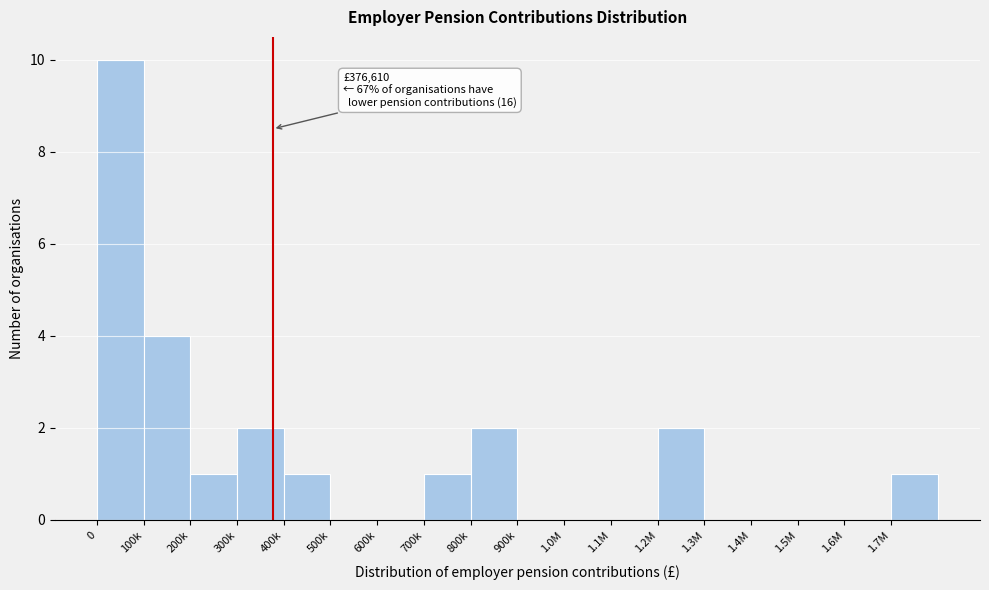

Reading left to right, transcribe all the data shown in this chart.

0=10	100k=4	200k=1	300k=2	400k=1	500k=0	600k=0	700k=1	800k=2	900k=0	1.0M=0	1.1M=0	1.2M=2	1.3M=0	1.4M=0	1.5M=0	1.6M=0	1.7M=1